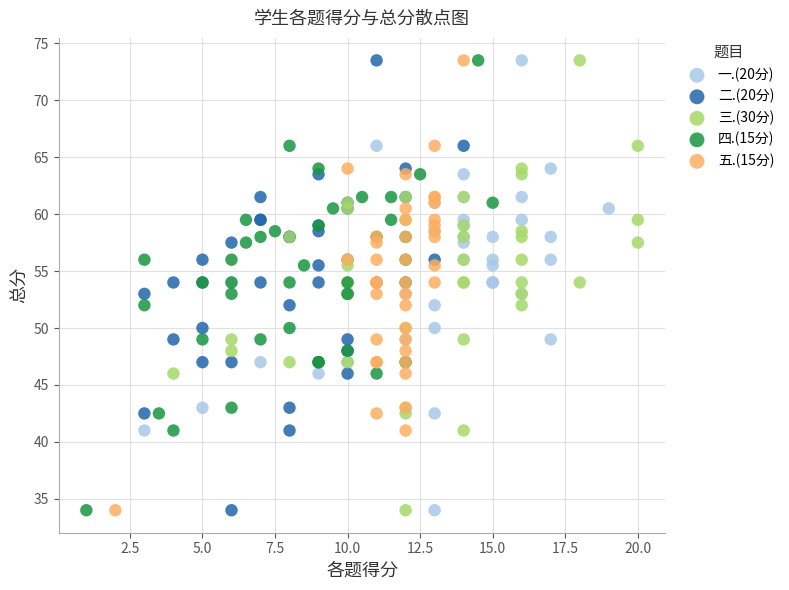

What are all the series names shown in the legend?

一.(20分), 二.(20分), 三.(30分), 四.(15分), 五.(15分)